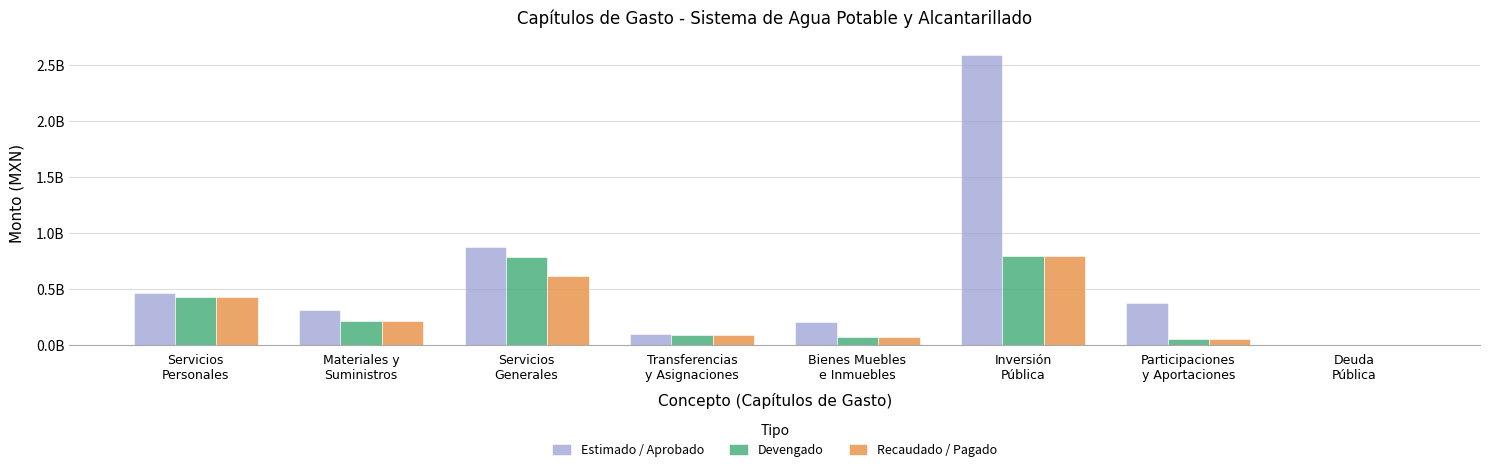

Is it true that Recaudado / Pagado equals 325051232.5 at Materiales y
Suministros?

False